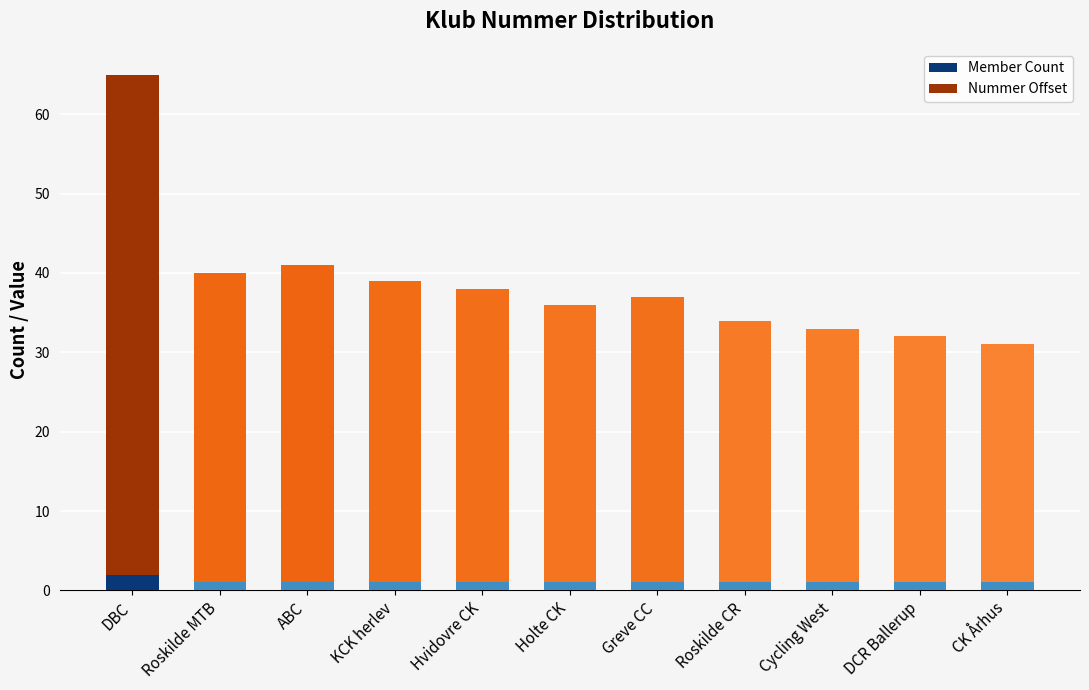

What is the total value across all series at DBC?

65